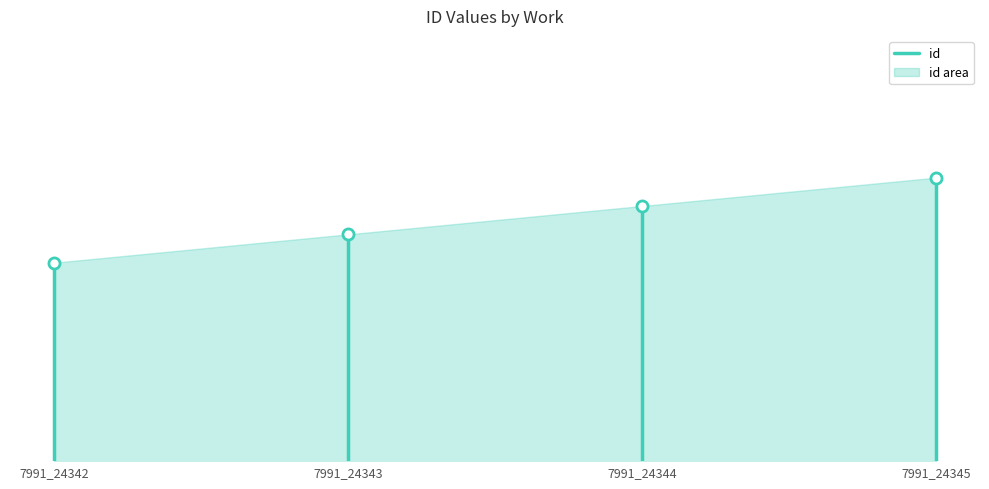

What is the sum of all values?

48672